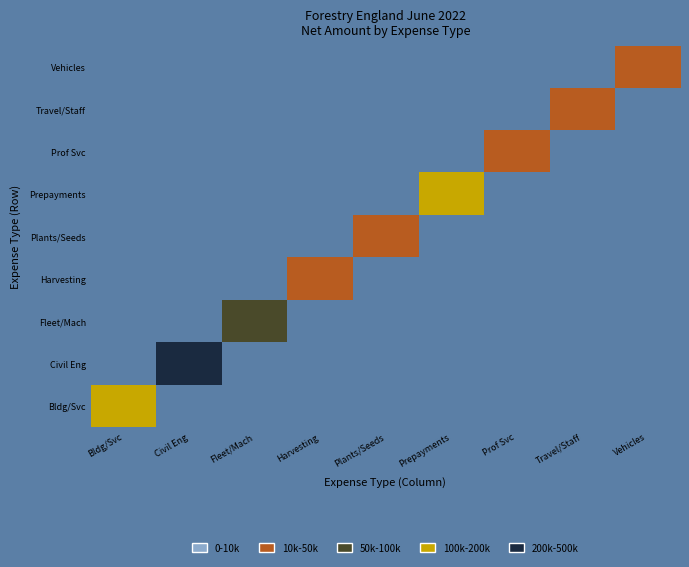

Is the value of Professional Services at Fleet And Machinery Costs greater than the value of Plants, Seeds And Treatments at Buildings, Services, Utilities?

No